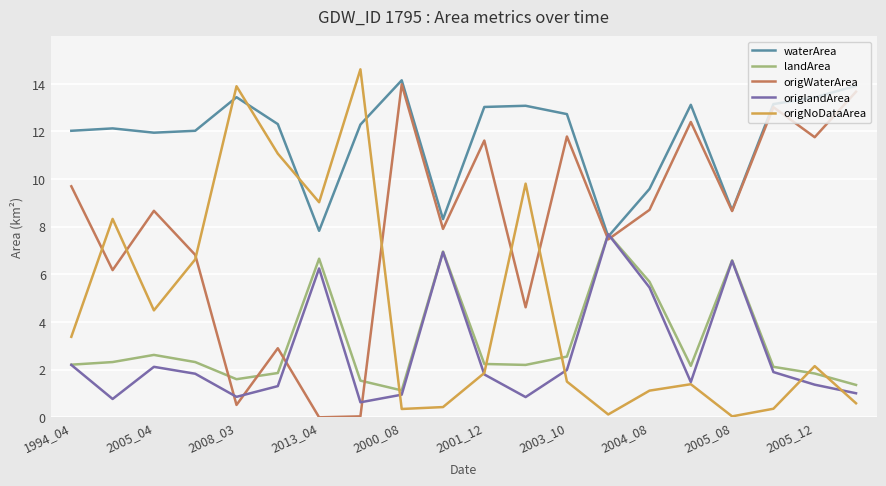

What is the greatest value displayed?

14.6